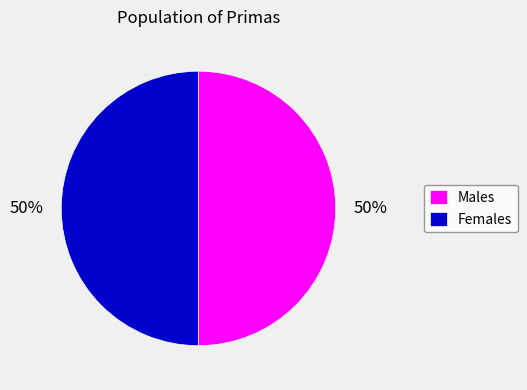

To the nearest percent, what percentage of the pie is Females?

50%